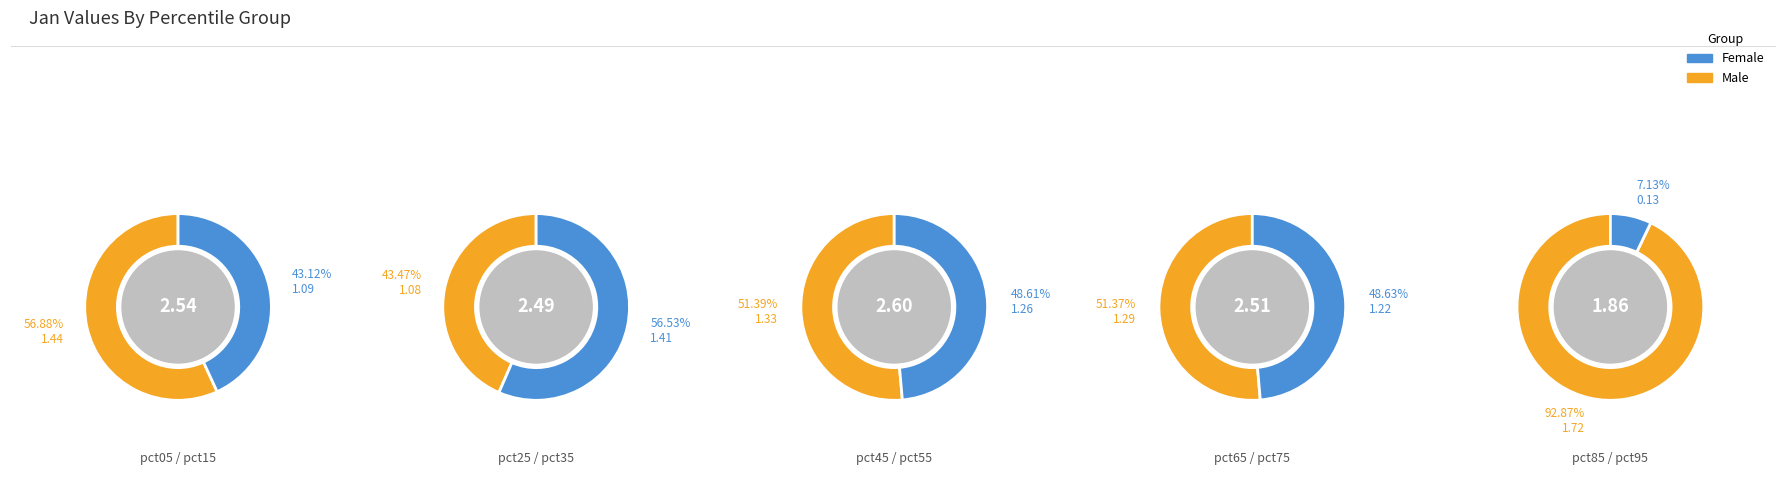

Count the number of slices in the pie.

10